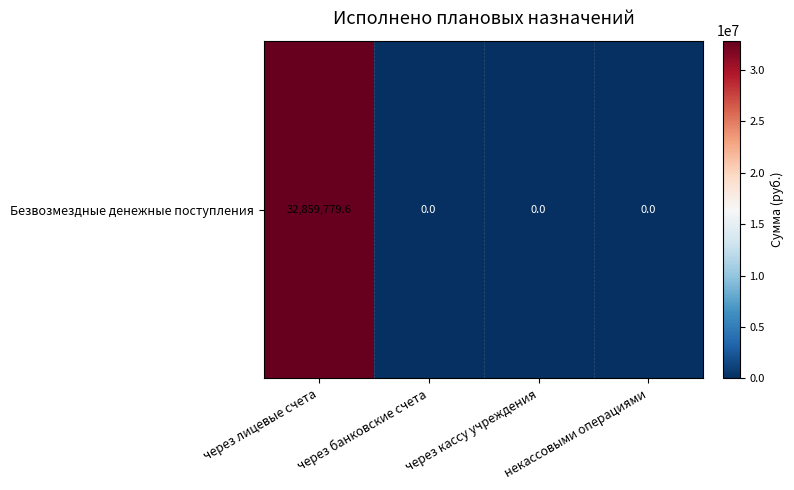

Reading left to right, list all the values displayed in this chart.

32859779.6	0.0	0.0	0.0